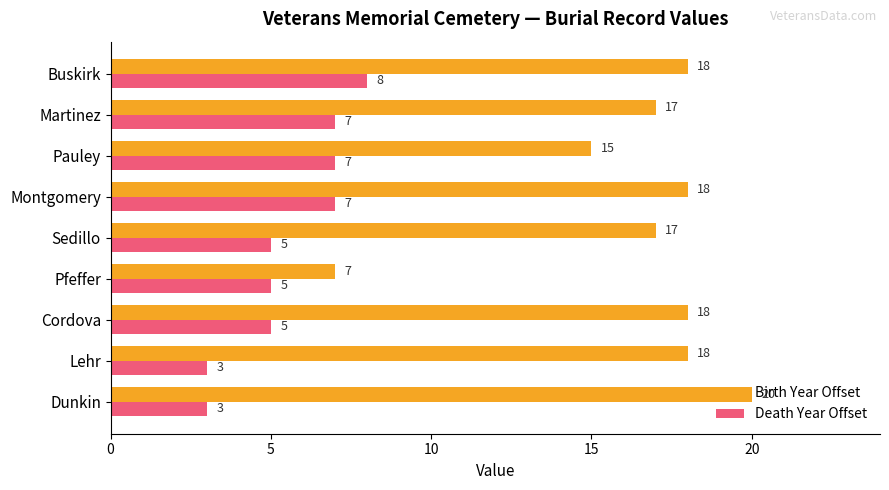

Which series changed the most between Cordova and Pauley?

Birth Year Offset